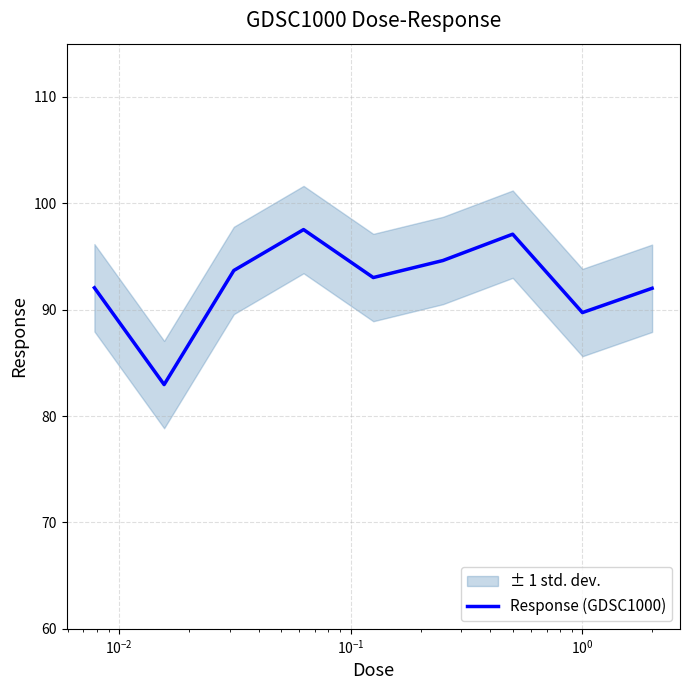

What is the highest value of the Response (GDSC1000) series?

97.5